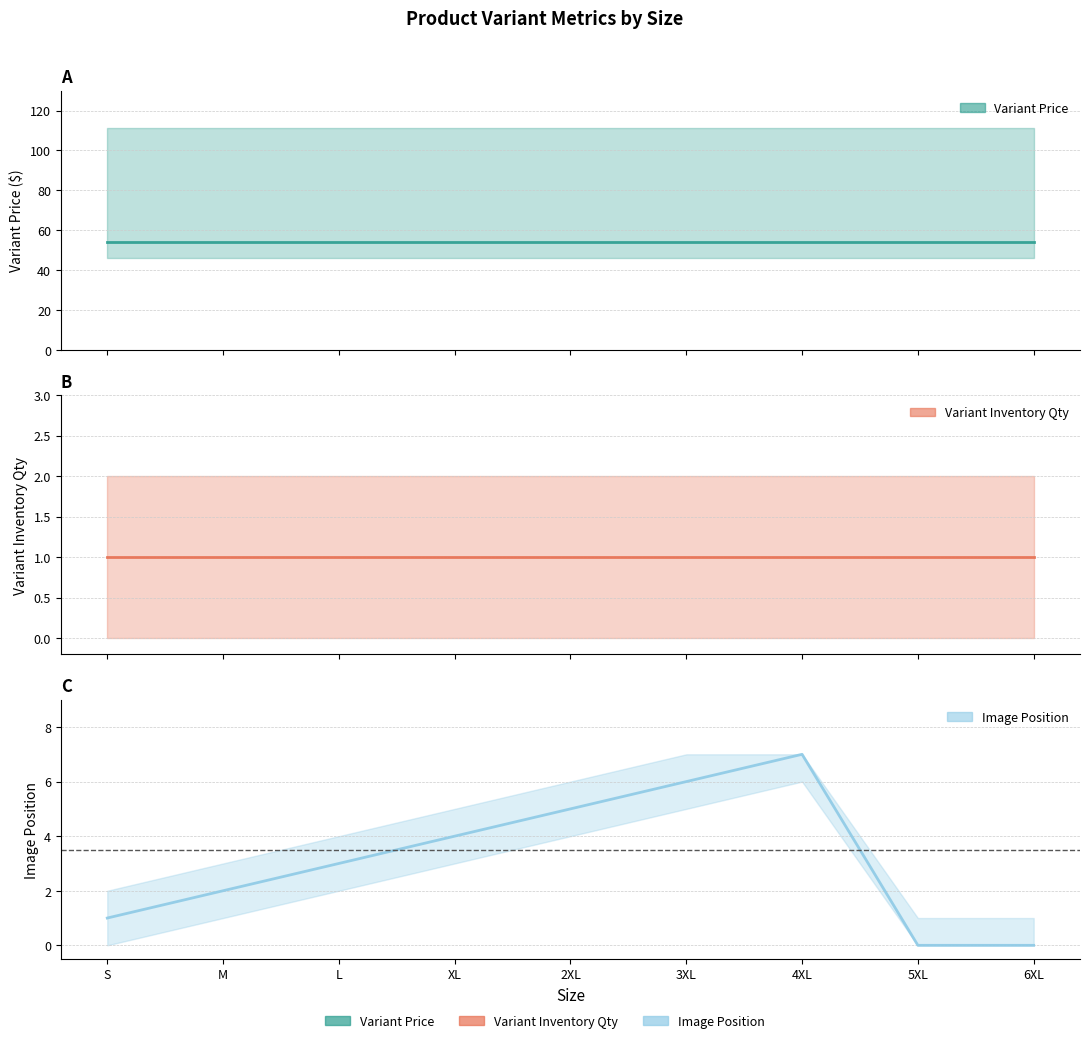

At how many categories does at least one series exceed 18?

9